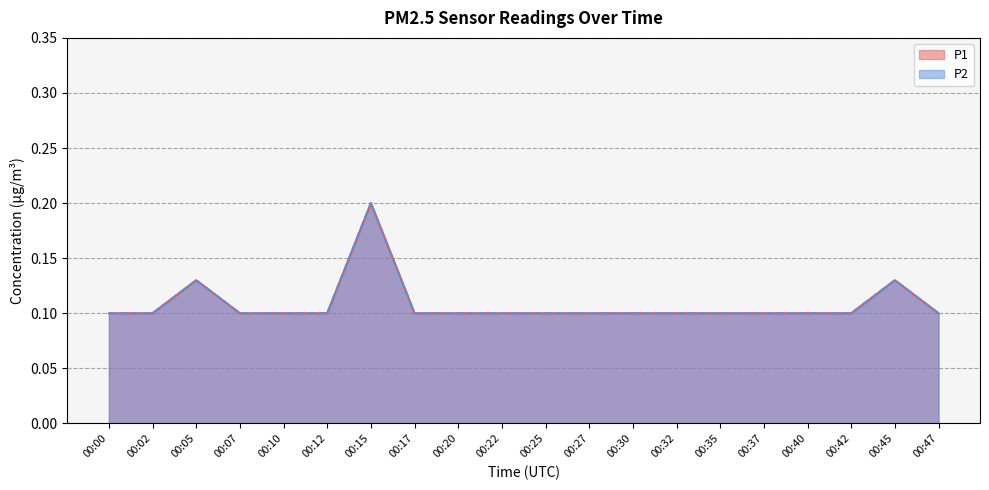

True or false: P2 and P1 cross at least once.

False